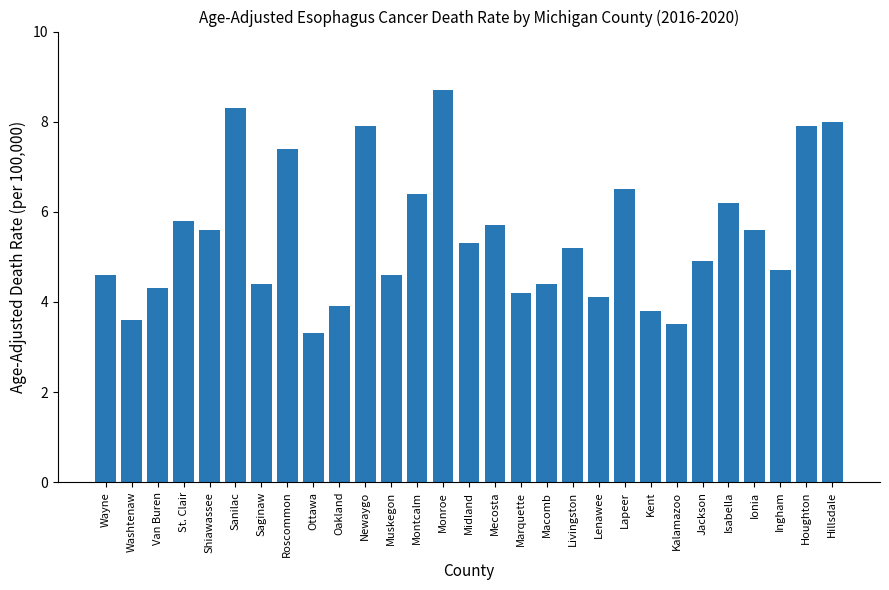

Which label corresponds to the smallest value in the chart?

Ottawa